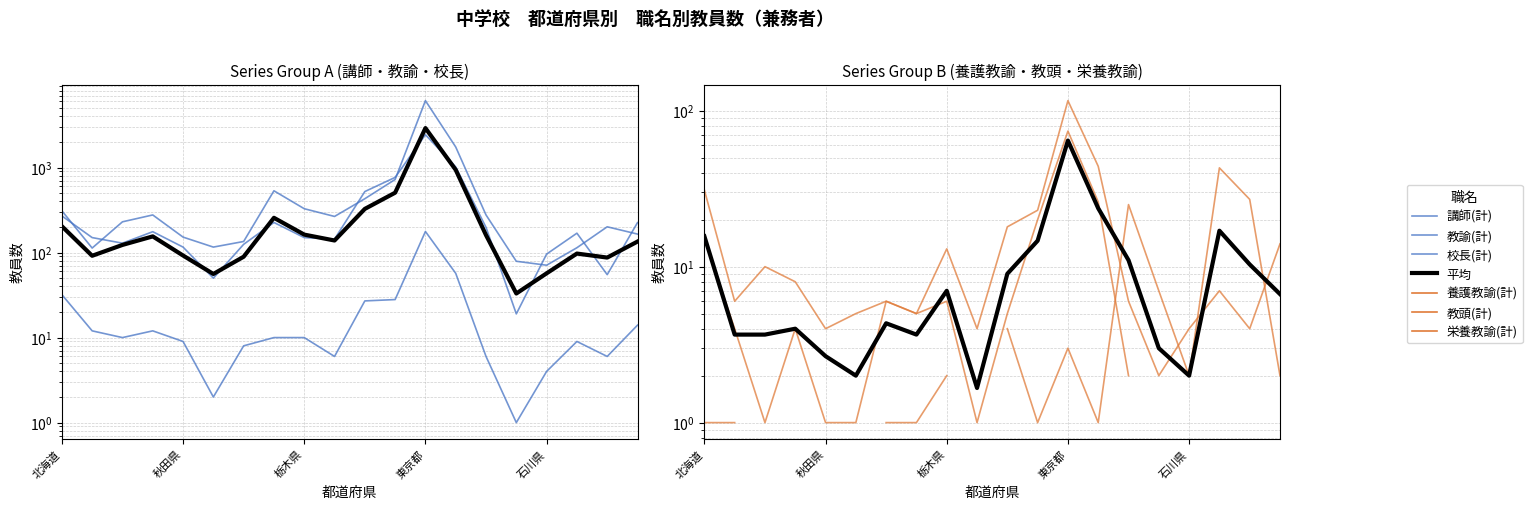

List the labels in order of 教頭(計) value, largest first.

東京都, 神奈川県, 千葉県, 埼玉県, 茨城県, 北海道, 栃木県, 新潟県, 宮城県, 群馬県, 長野県, 岩手県, 福井県, 秋田県, 青森県, 福島県, 山梨県, 石川県, 山形県, 富山県